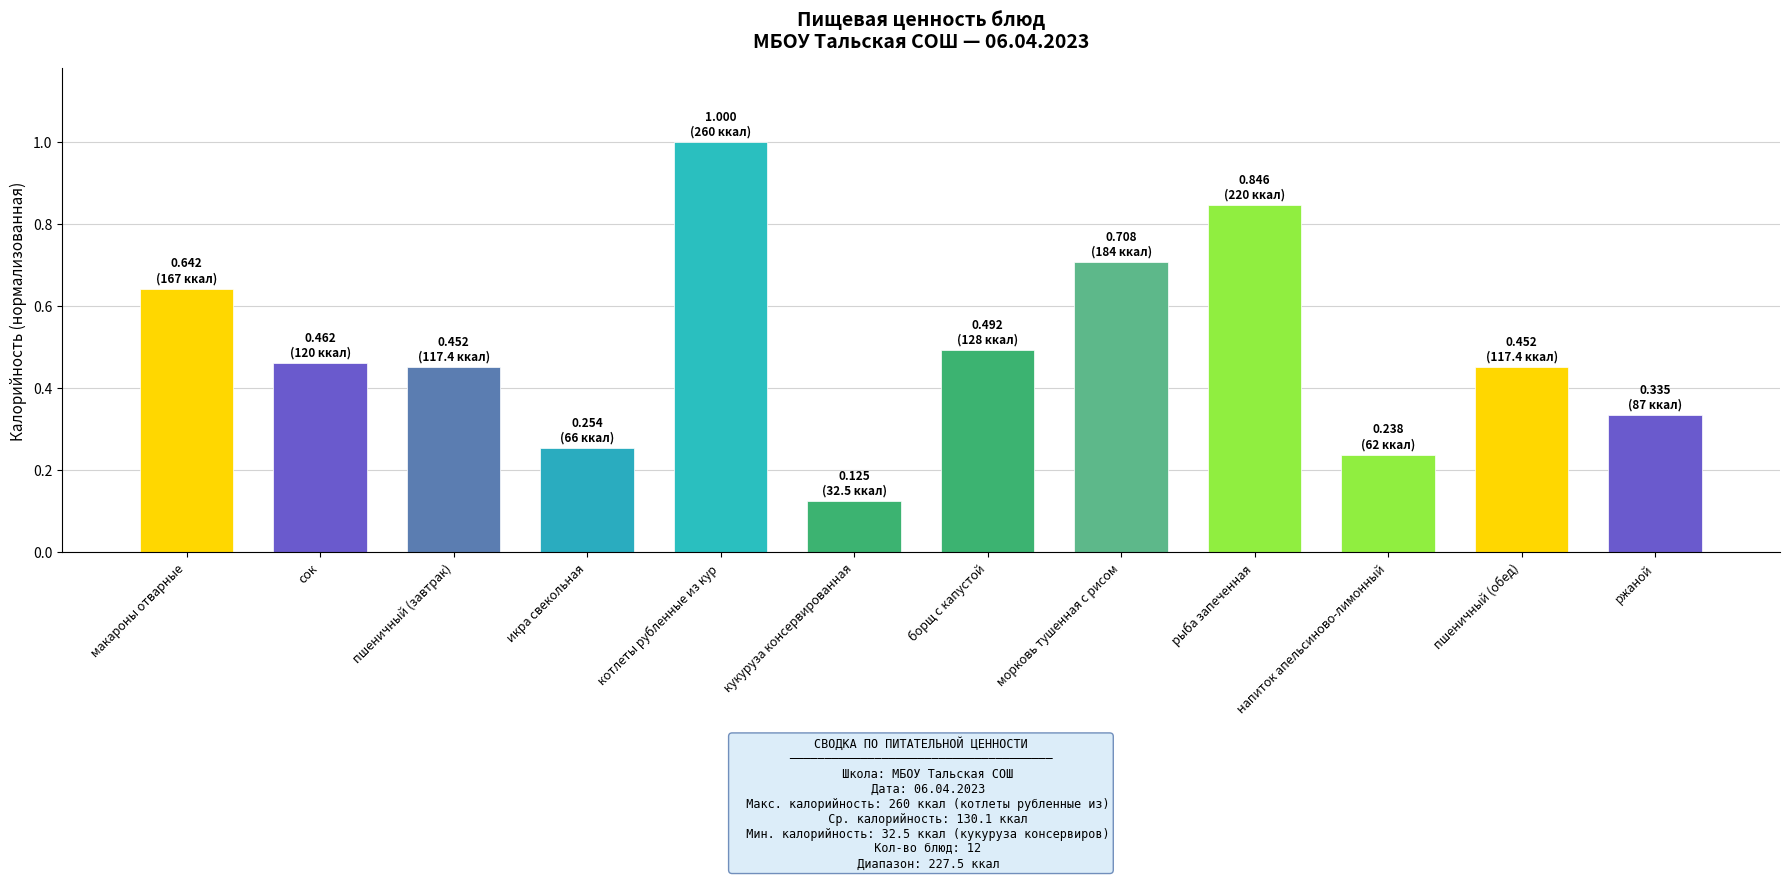

Where is the data nearest to the value 0?

кукуруза консервированная